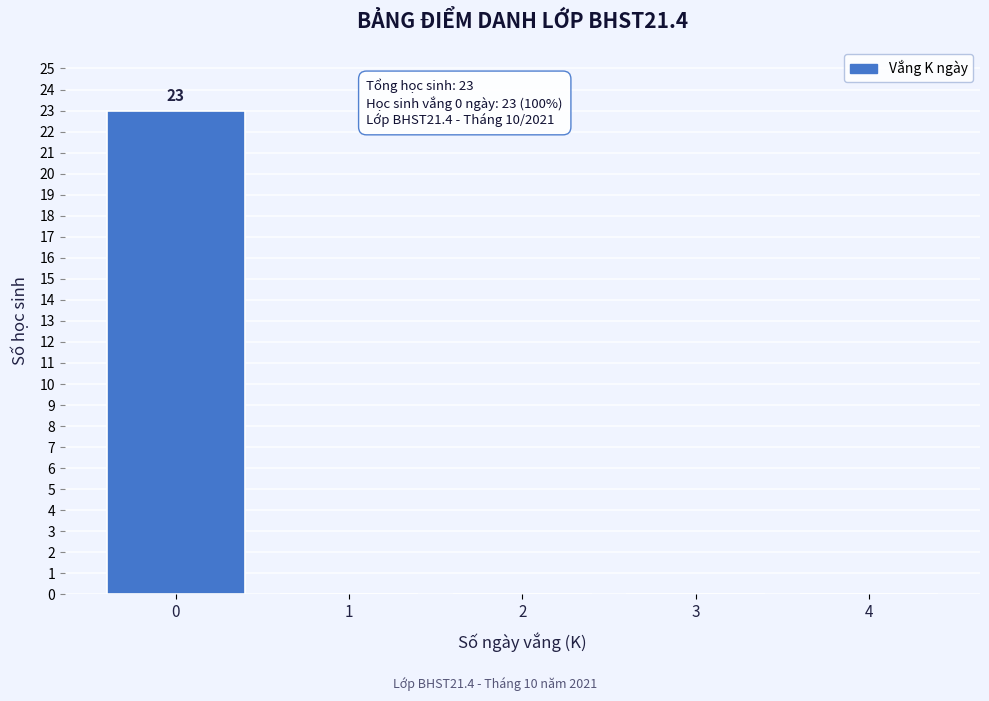

Reading left to right, extract all data points from this chart.

0=23	1=0	2=0	3=0	4=0